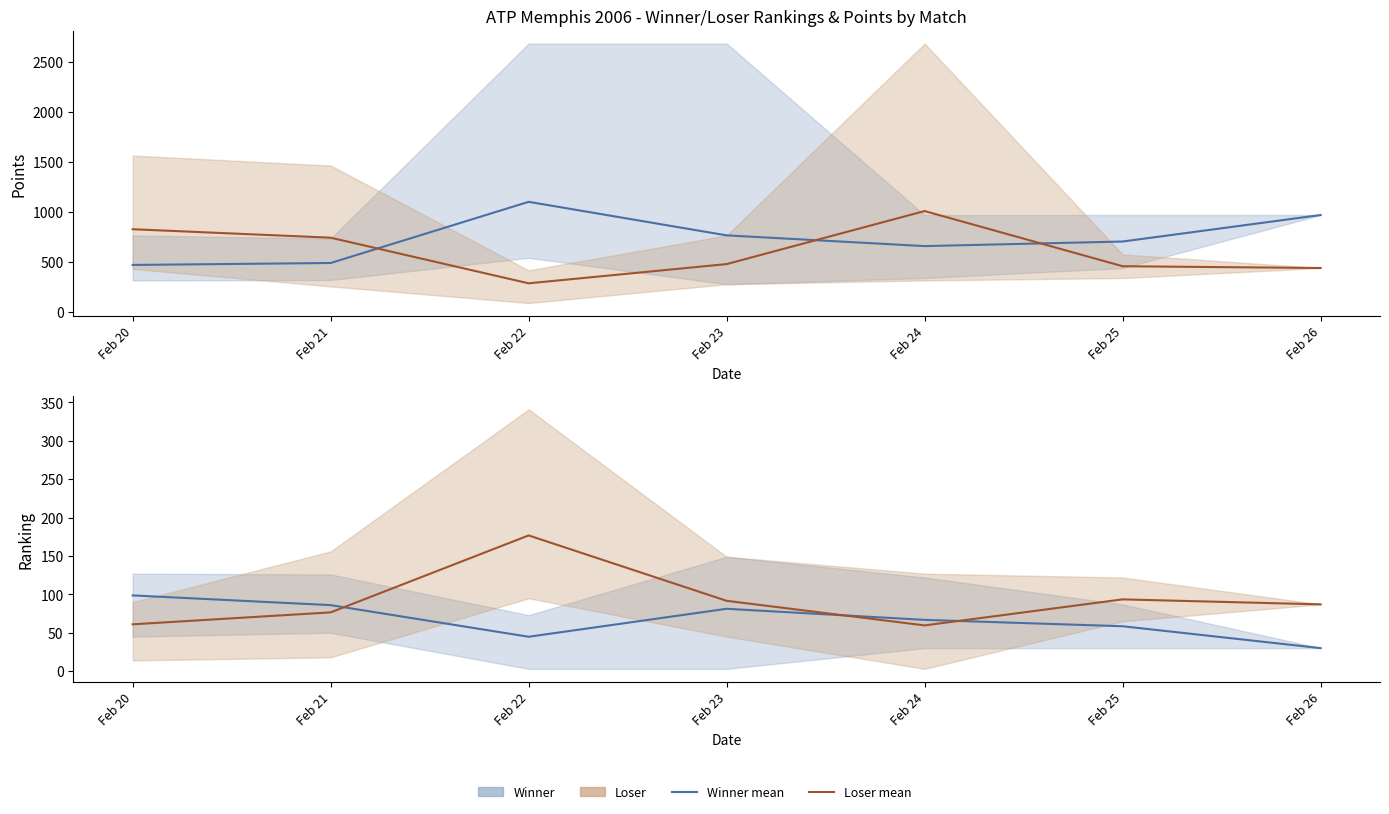

True or false: Loser Pts (mean) and Winner Rank (mean) cross at least once.

False